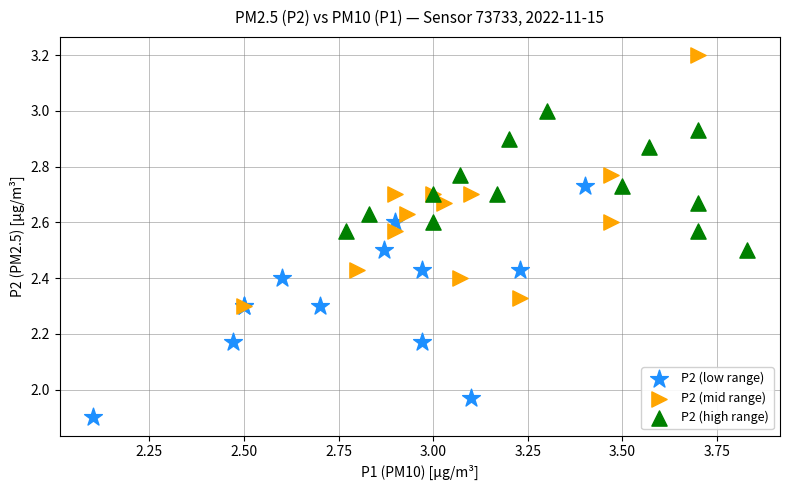

Which series reaches the maximum Y coordinate?

P2 (mid range)